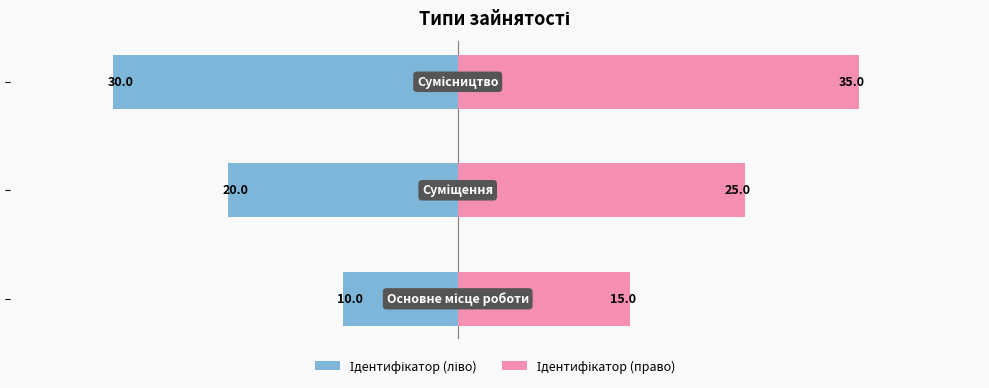

At how many categories does at least one series exceed 4?

3